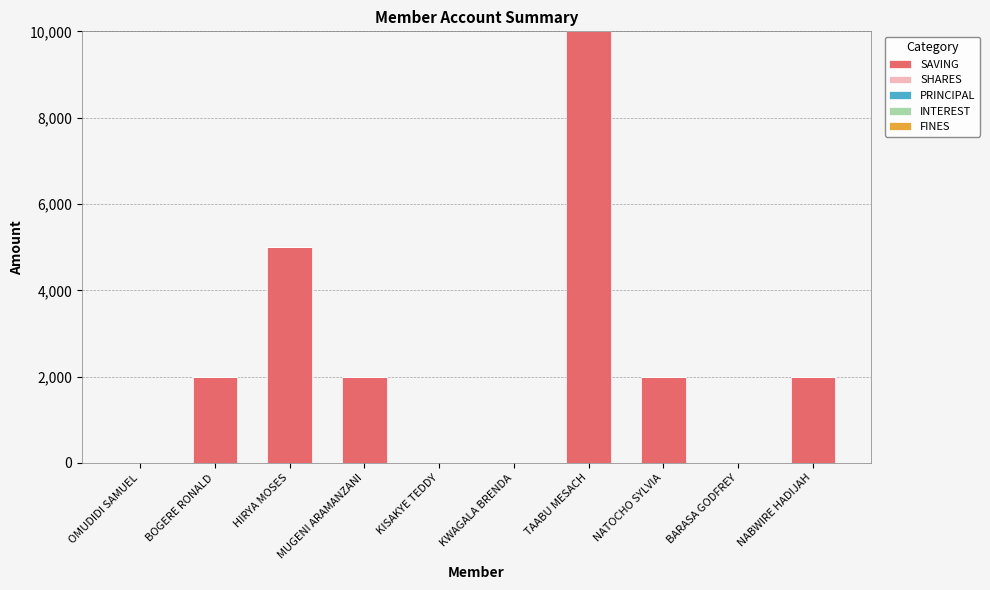

What is the total value across all series at TAABU MESACH?

10000